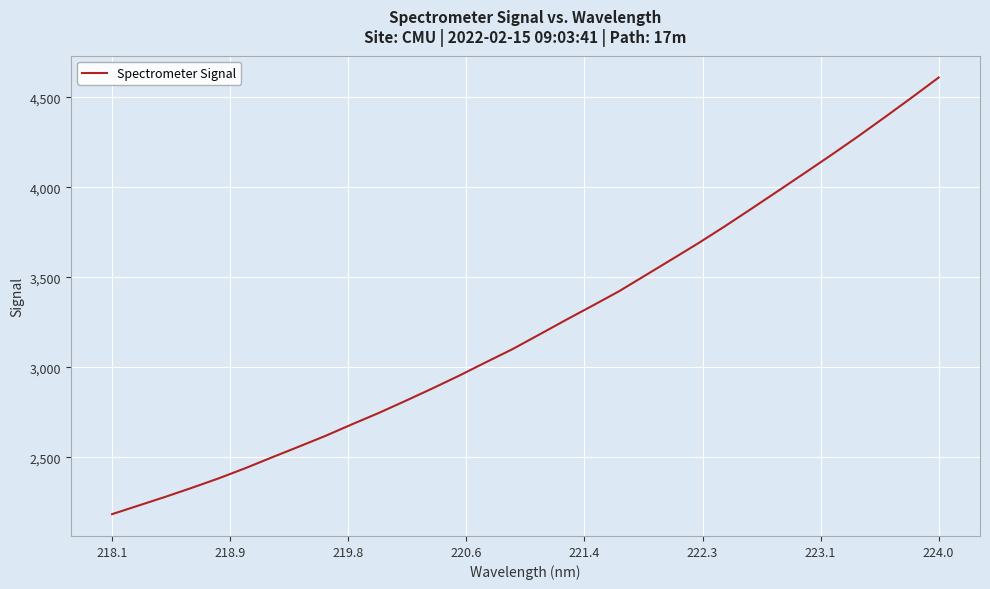

What is the maximum value shown in the chart?

4609.1